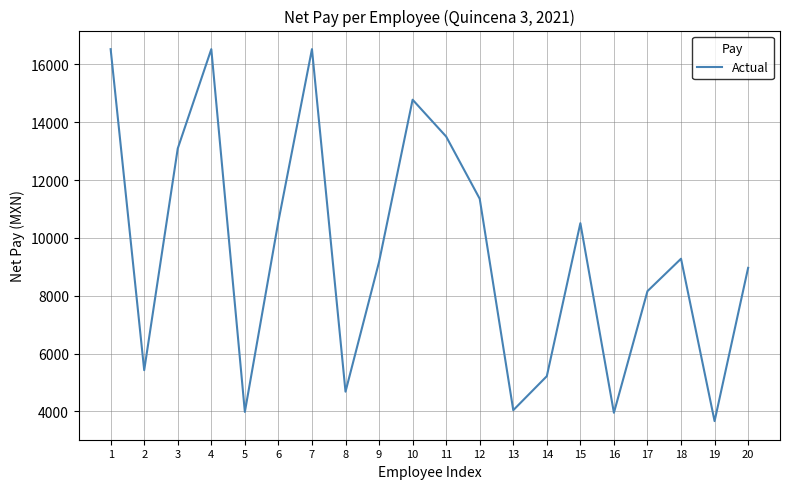

Where is the first local minimum?

2